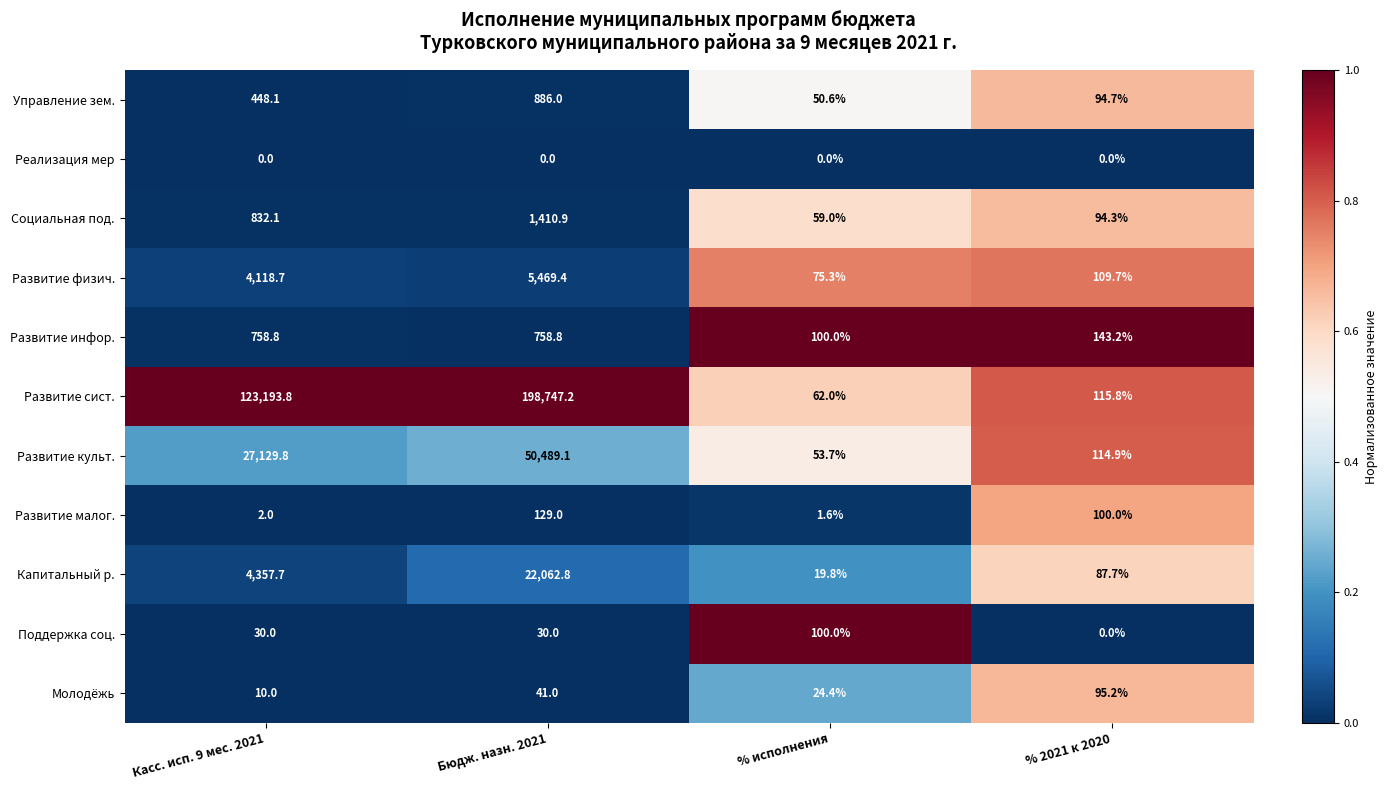

What is the total value across all series at % исполнения?

546.4